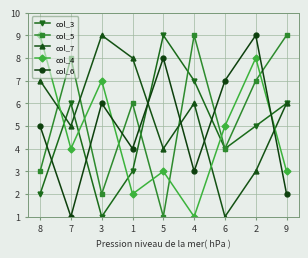

List the labels in order of col_6 value, smallest first.

7, 9, 4, 1, 8, 3, 6, 5, 2